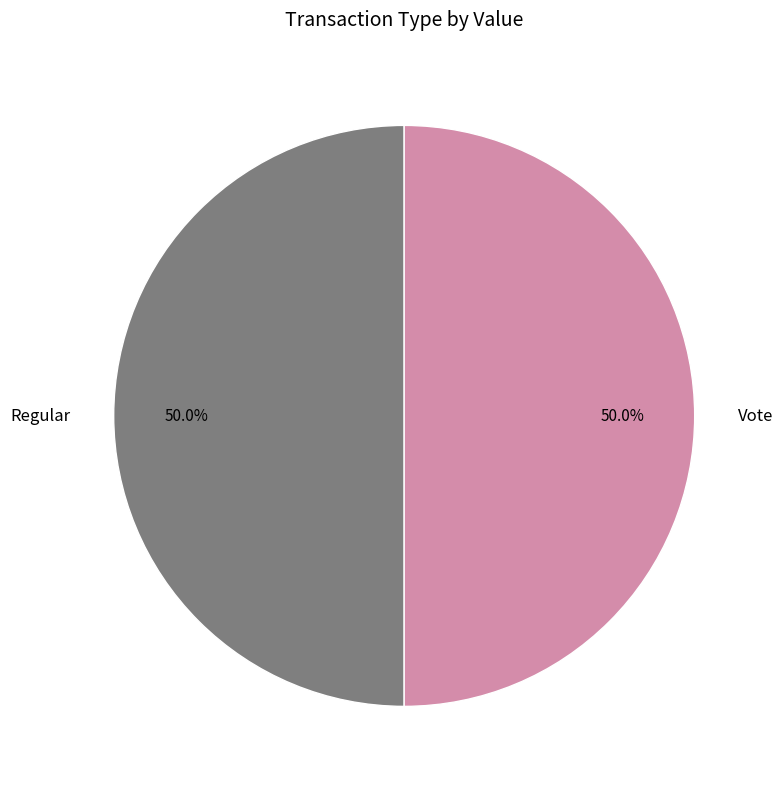

Combined, do Regular and Vote account for over 50%?

Yes